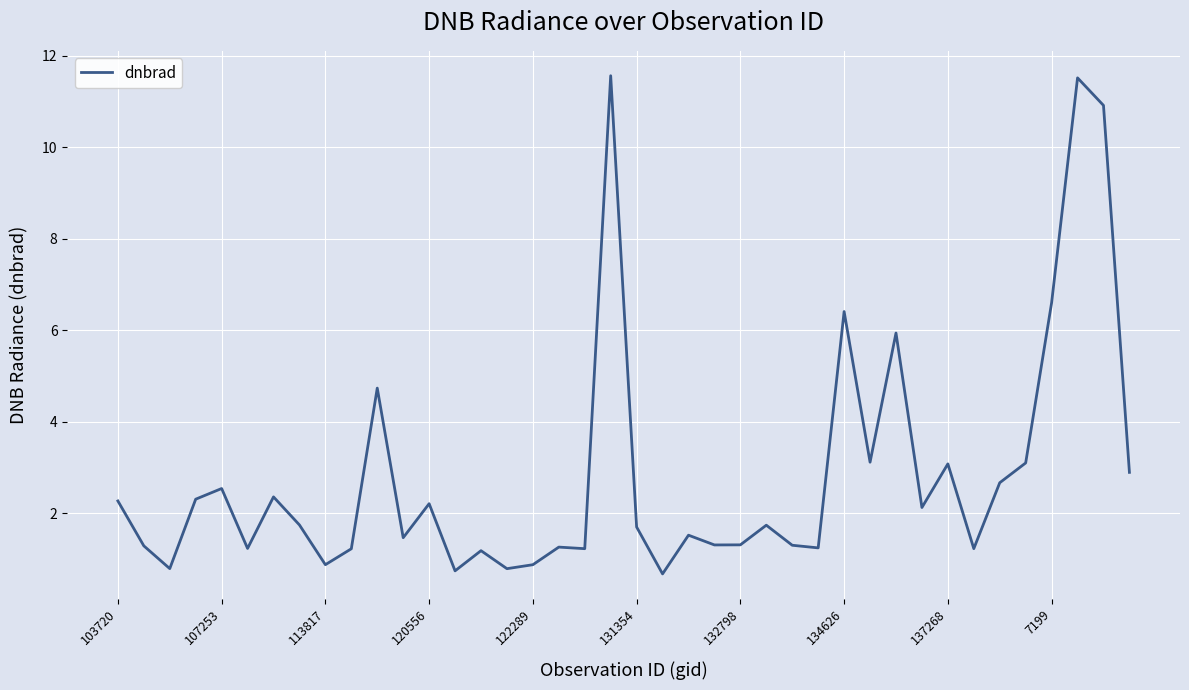

What is the difference between the maximum and minimum values?

10.9